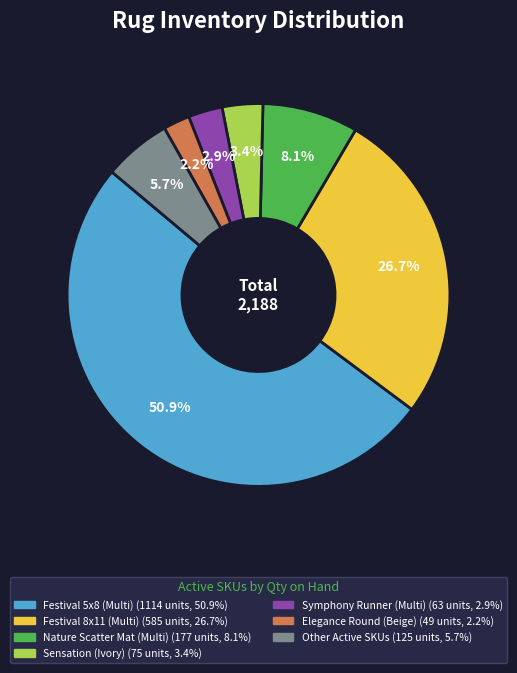

Does any single category account for the majority?

Yes